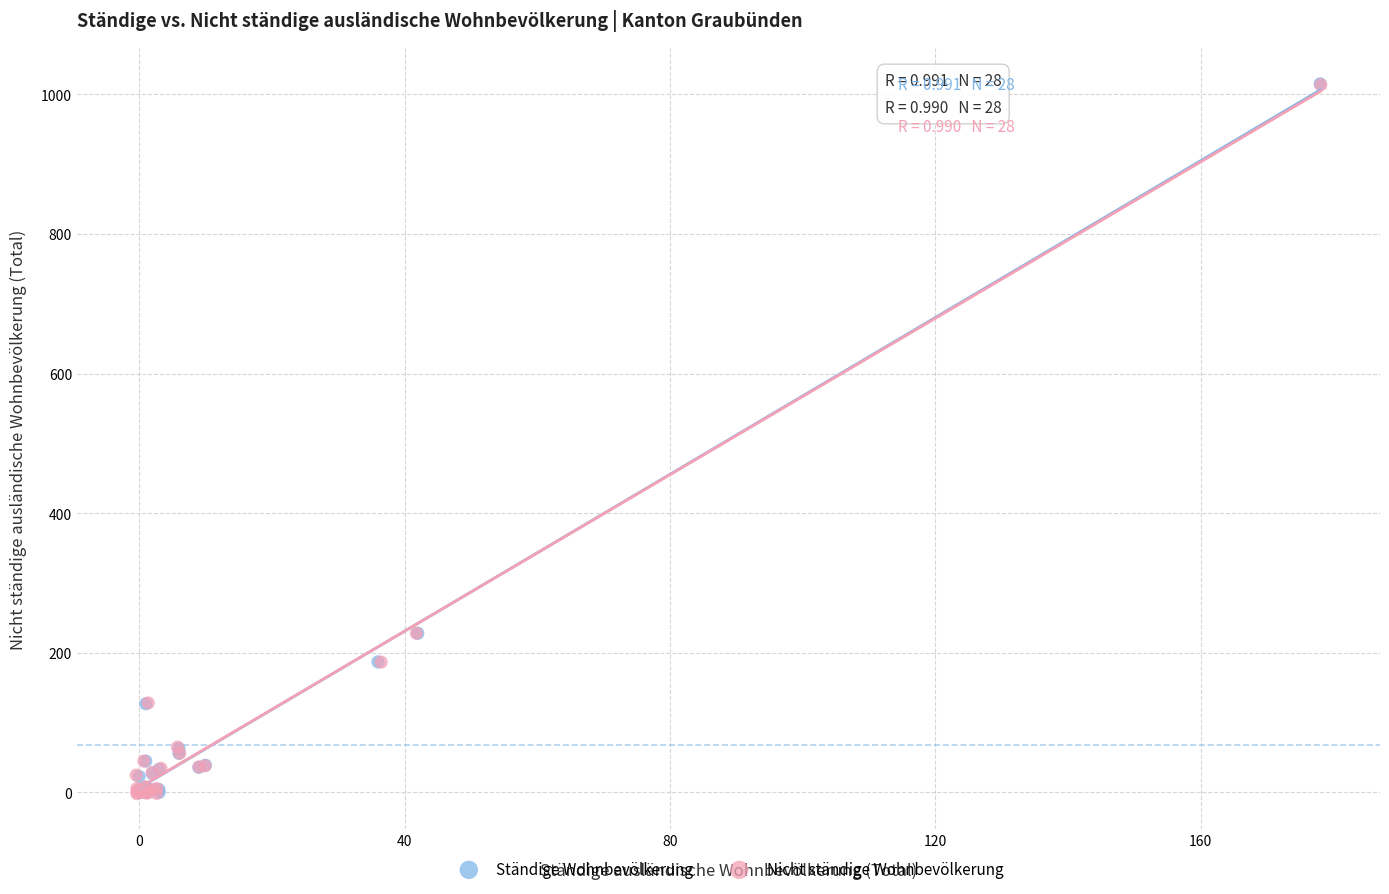

What are all the series names shown in the legend?

Ständige Wohnbevölkerung, Nicht ständige Wohnbevölkerung